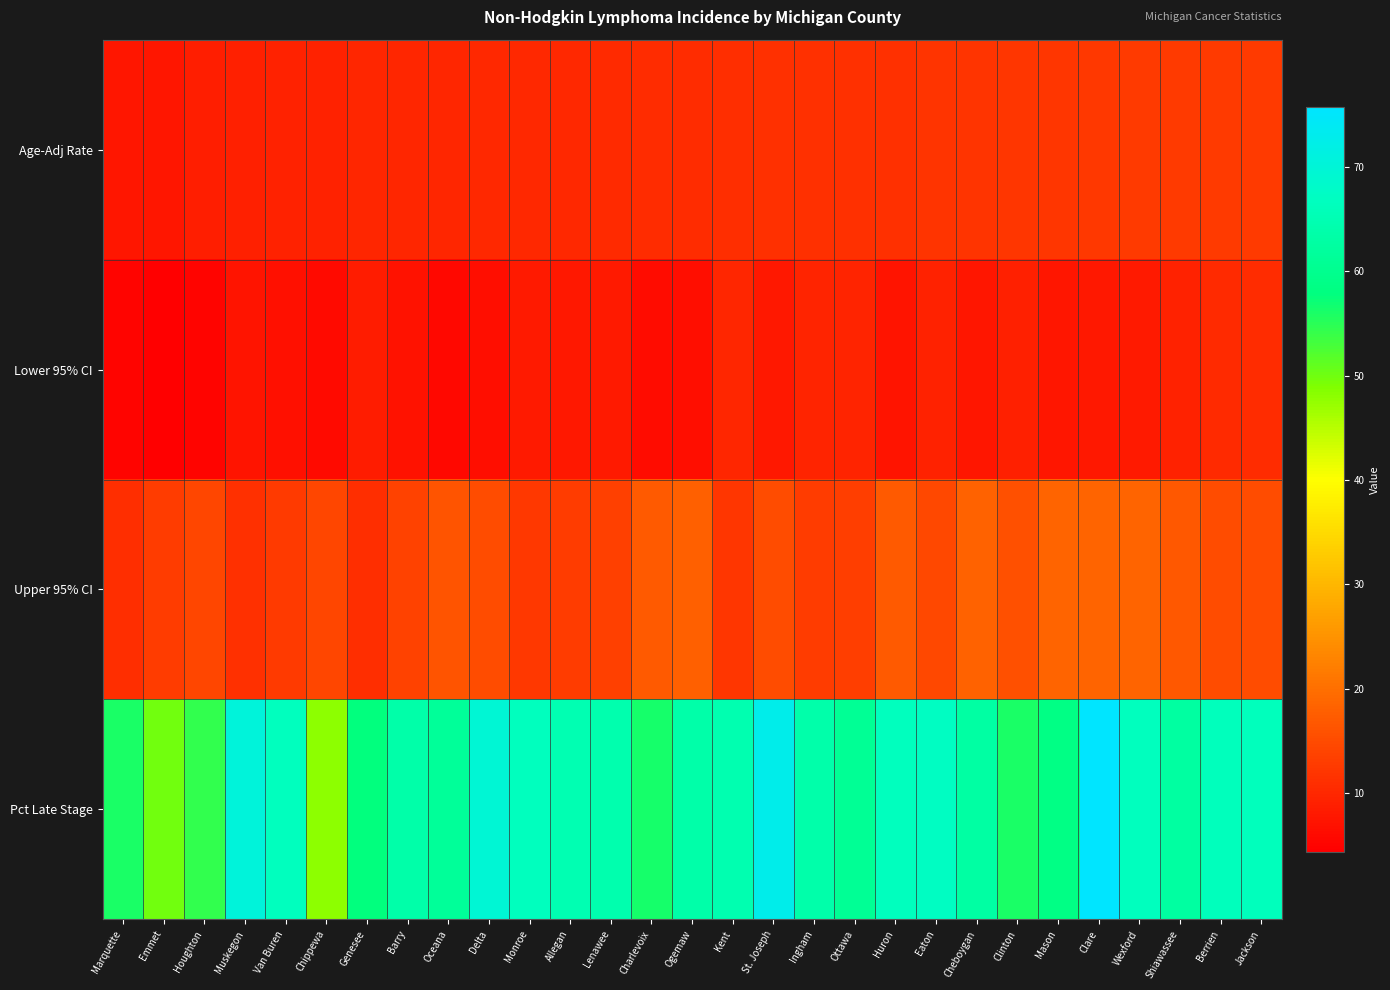

Rank the series by their maximum value, from lowest to highest.

Lower 95% CI, Age-Adj Rate, Upper 95% CI, Pct Late Stage